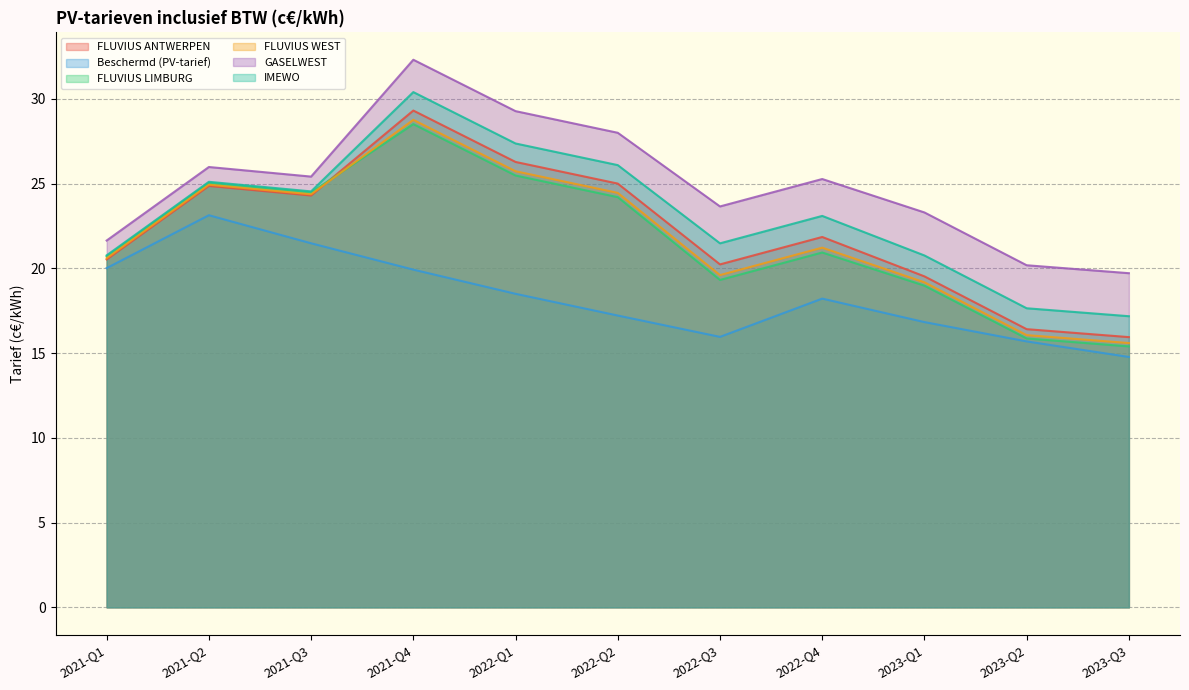

Is the value of FLUVIUS WEST at 2023-06 greater than the value of FLUVIUS ANTWERPEN at 2022-09?

No